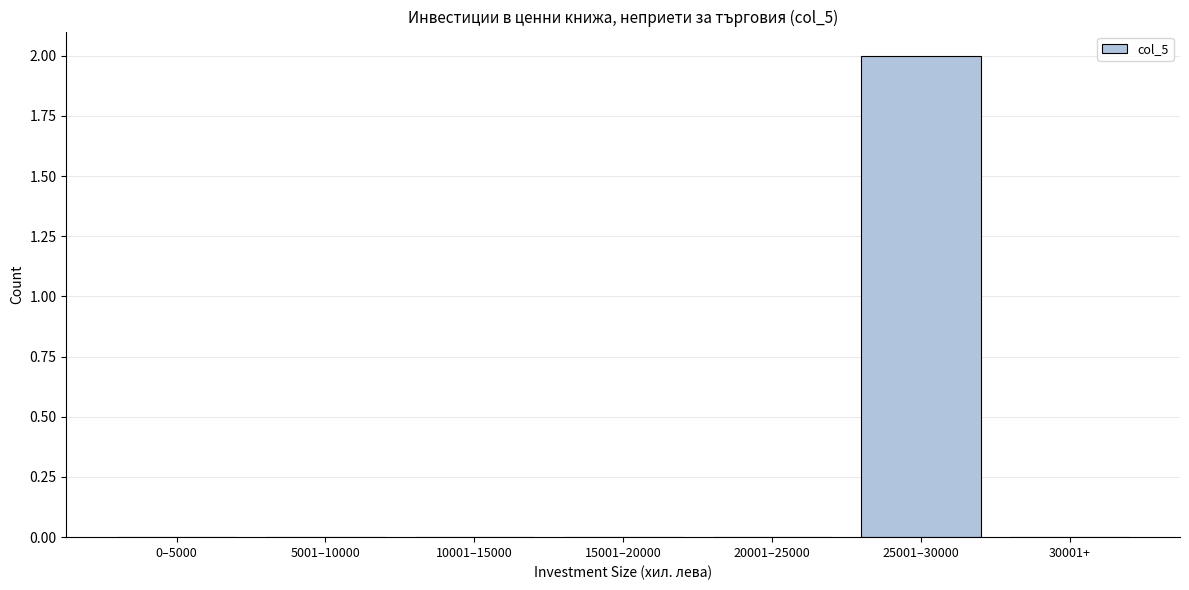

Reading left to right, extract all data points from this chart.

0–5000=0	5001–10000=0	10001–15000=0	15001–20000=0	20001–25000=0	25001–30000=2	30001+=0